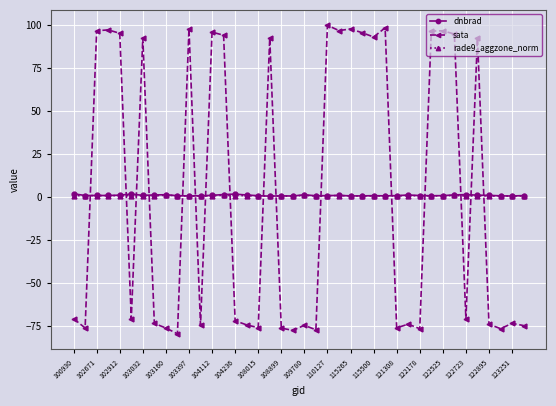

Is this an area chart (filled region under the line)?

No